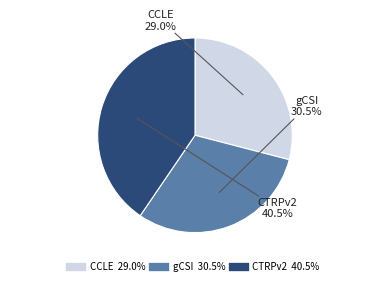

Rank the categories by value from highest to lowest.

CTRPv2, gCSI, CCLE